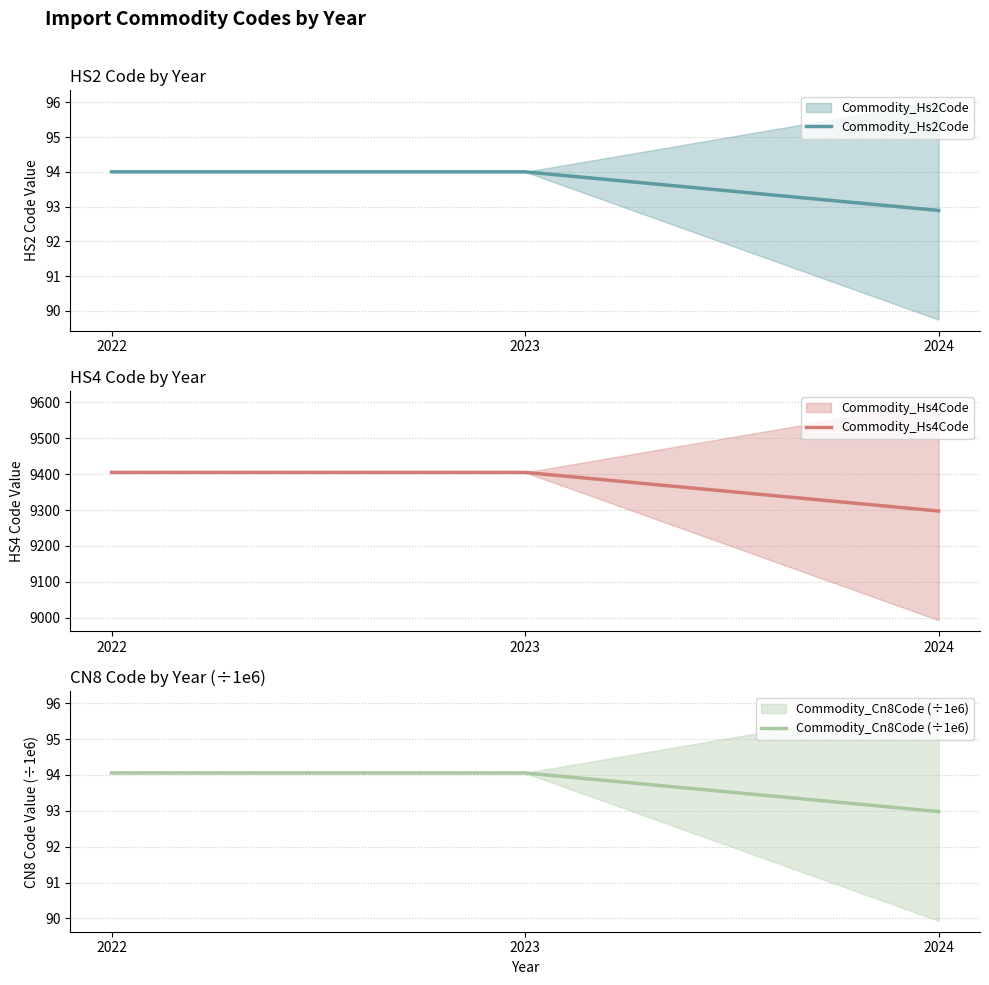

Count the Commodity_Hs2Code values in the range 92 to 94.

3